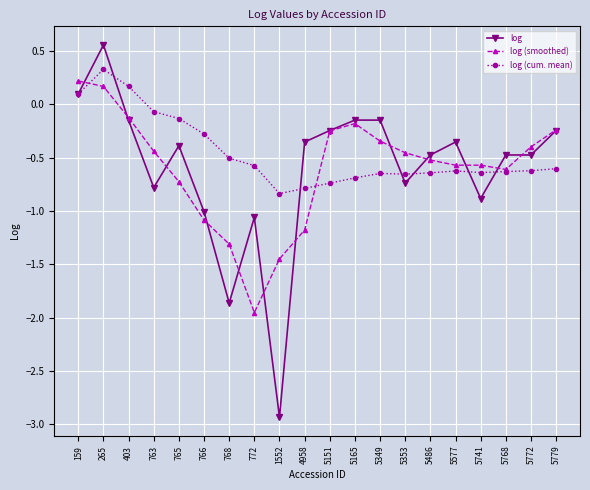

How many lines are shown in the chart?

3